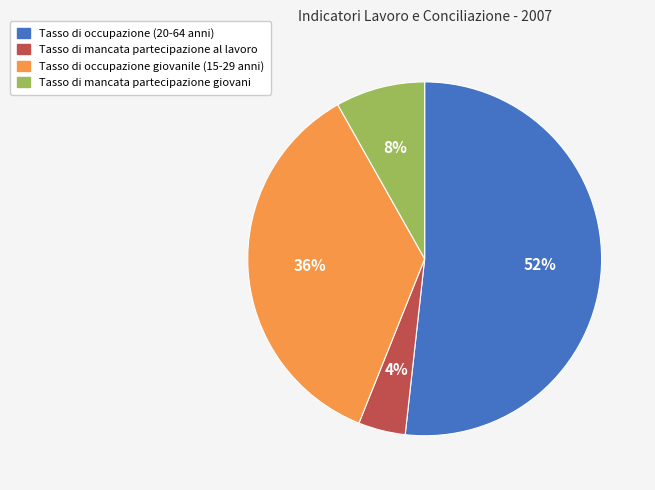

What is the smallest slice in the pie chart?

Tasso di mancata partecipazione al lavoro